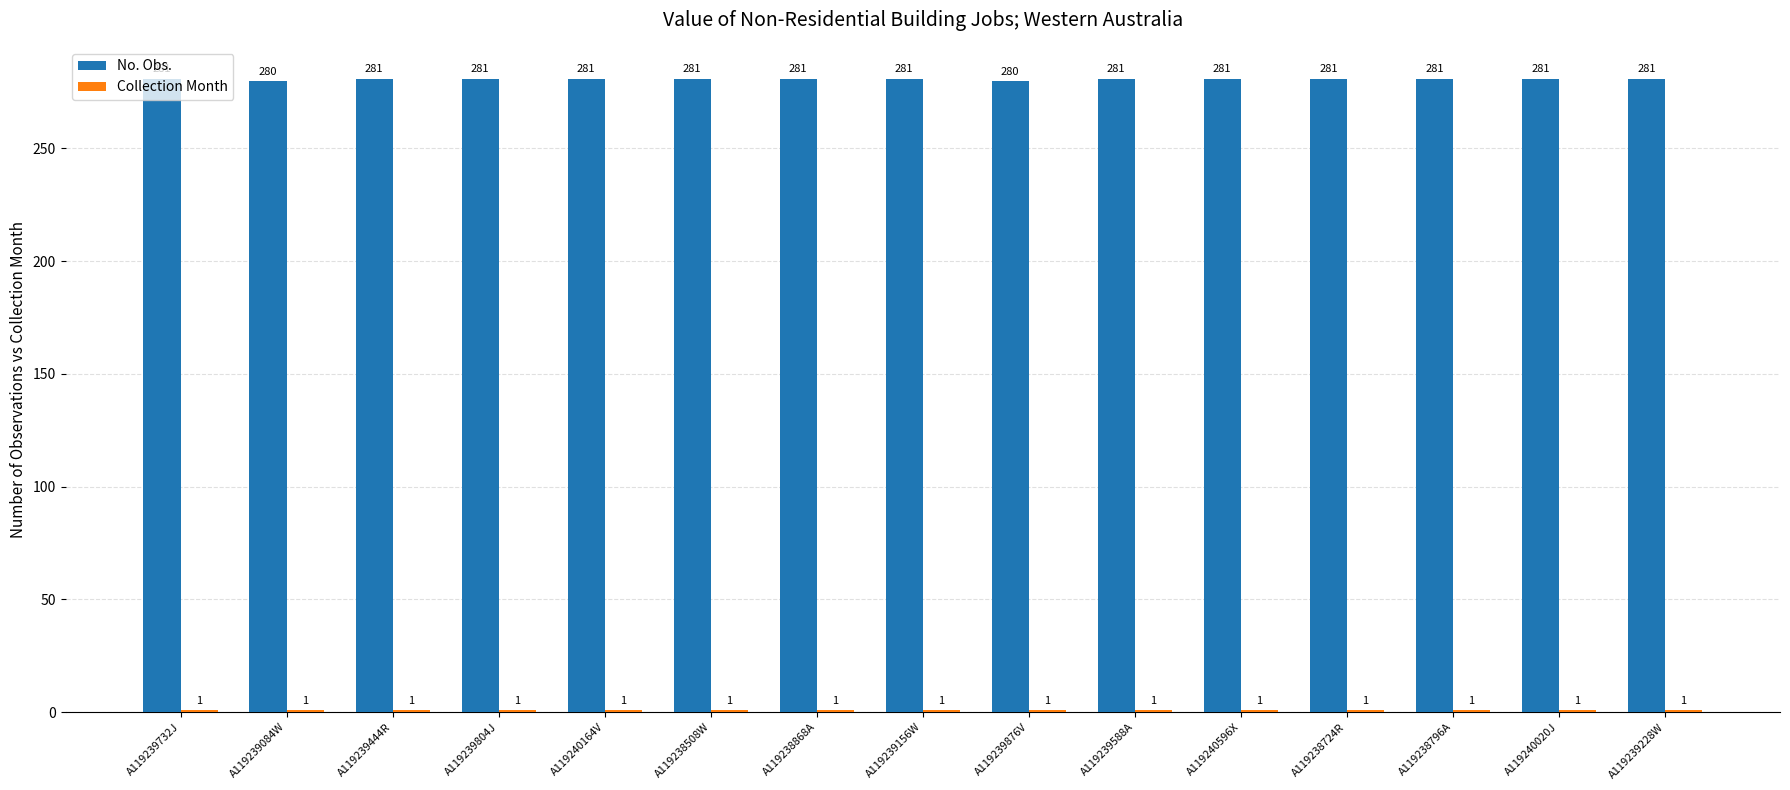

The value of No. Obs. at A119239732J is 395. True or false?

False